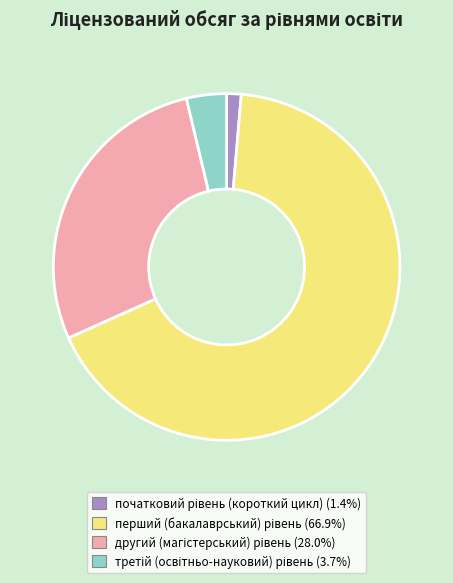

Does any single category account for the majority?

Yes